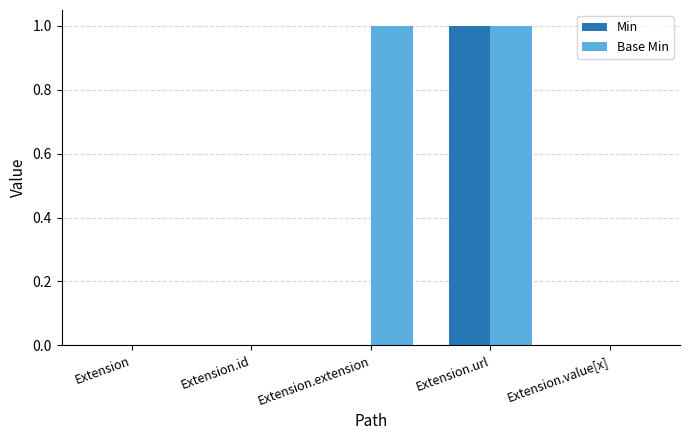

What are all the series names shown in the legend?

Min, Base Min